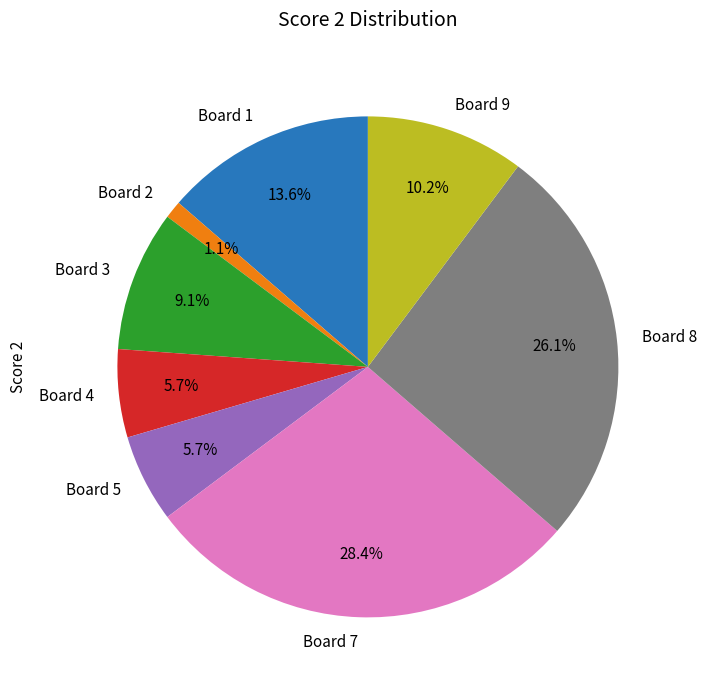

To the nearest percent, what is the difference between the largest and smallest slice percentages?

27%